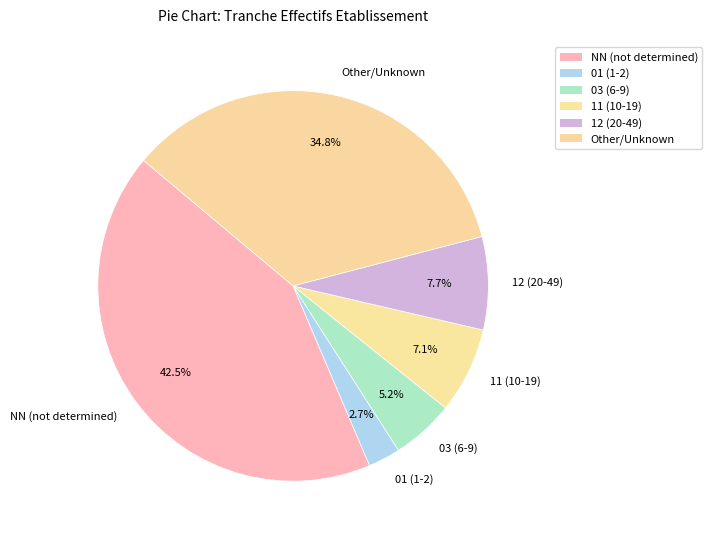

Which category has the biggest portion of the pie?

NN (not determined)